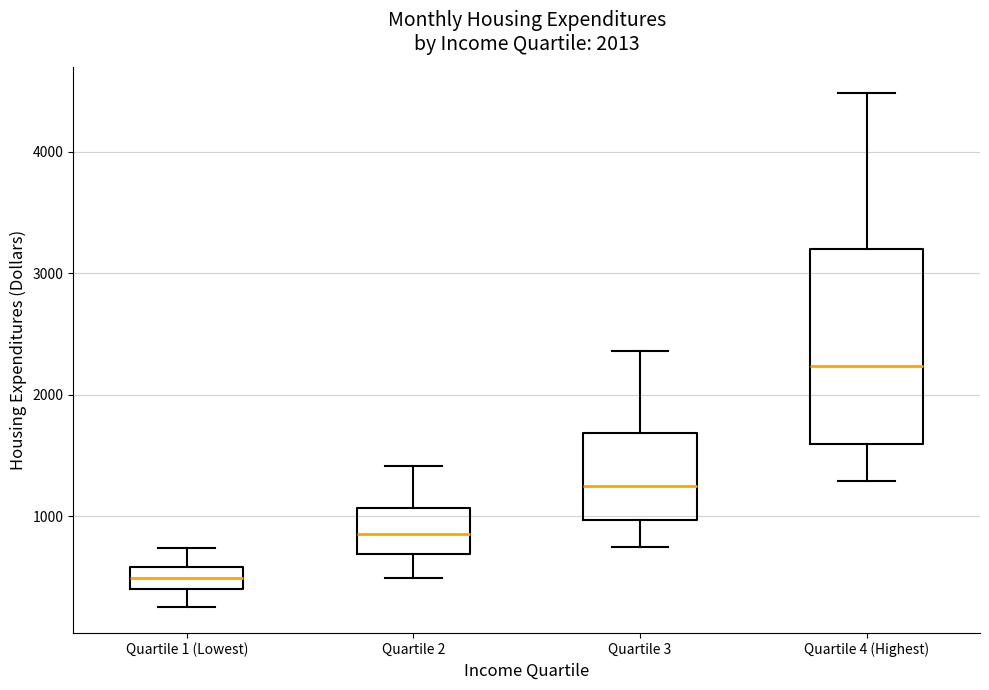

Which box's median line is the highest?

Quartile 4 (Highest)